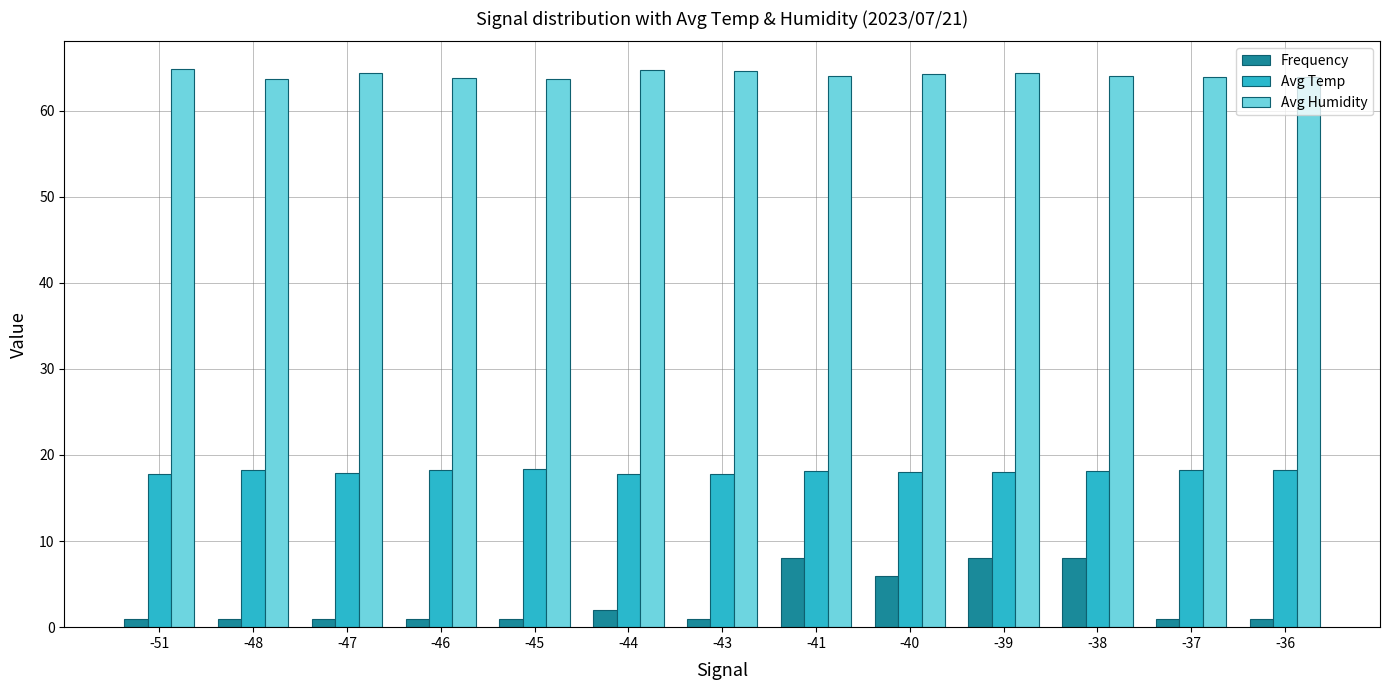

The value of Frequency at -37 is 1.0. True or false?

True